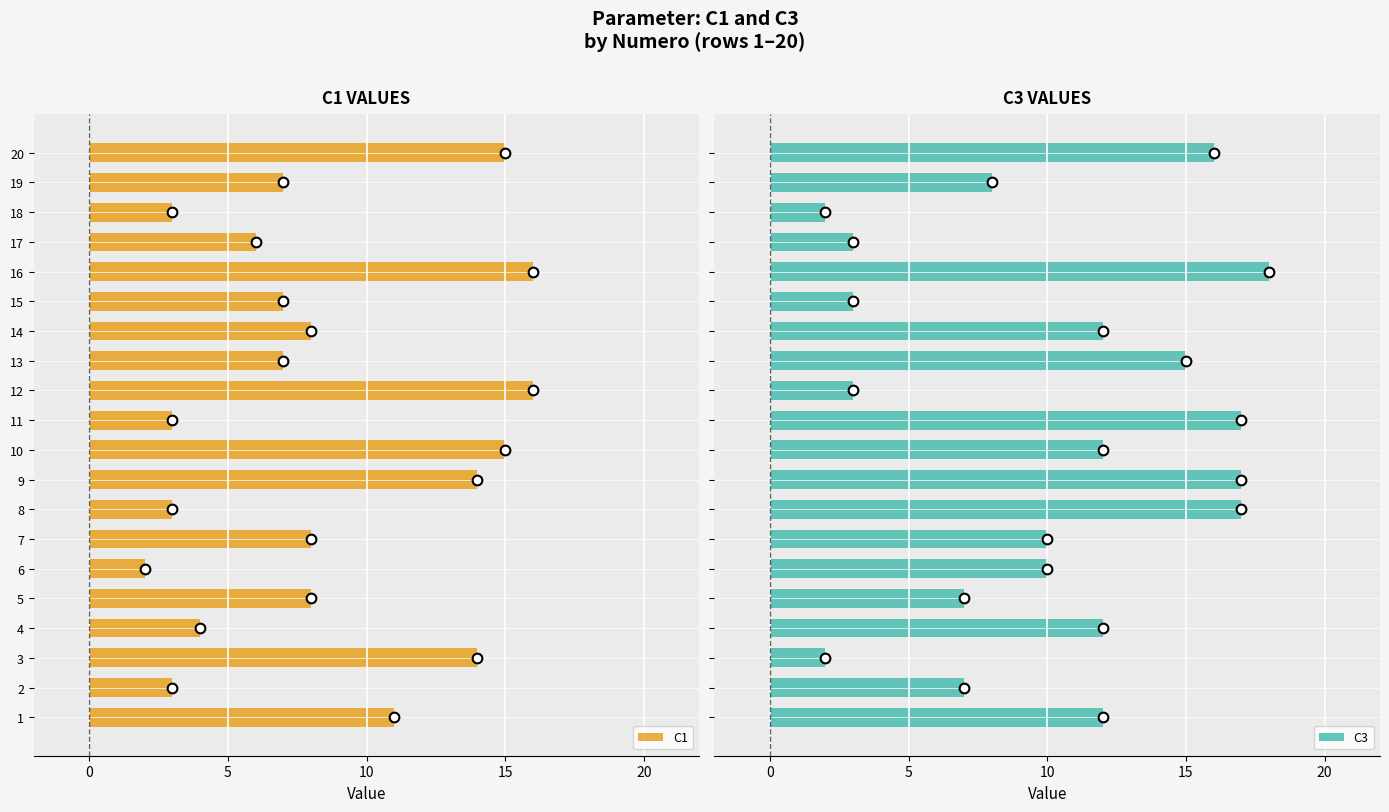

What is the sum of the C1 values at 18 and 12?

19